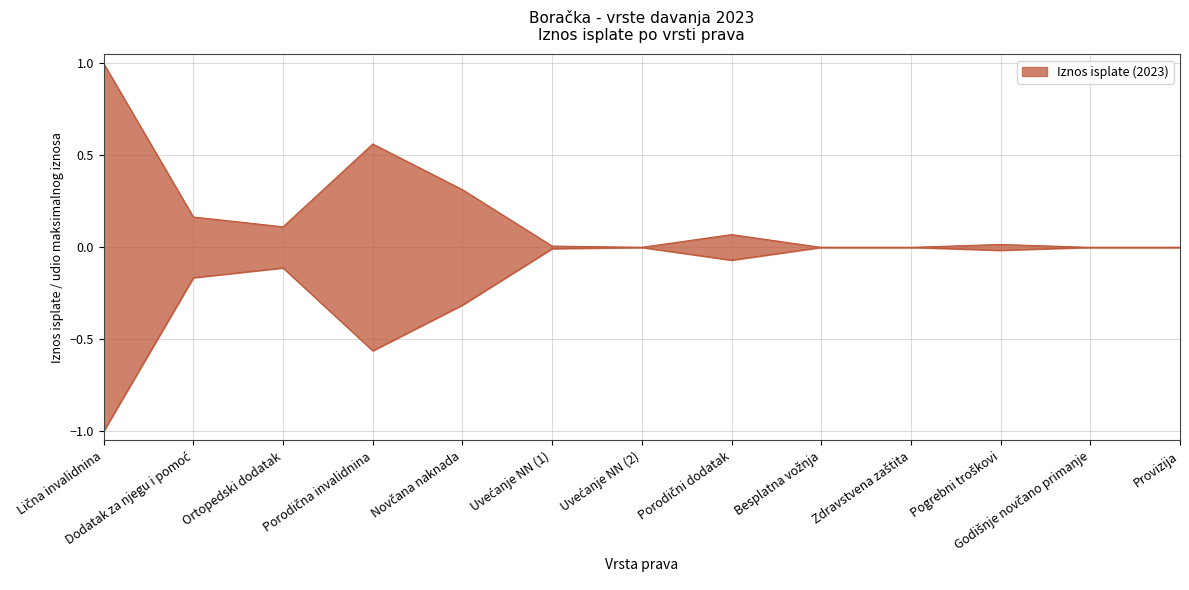

Count the number of categories in the chart.

13